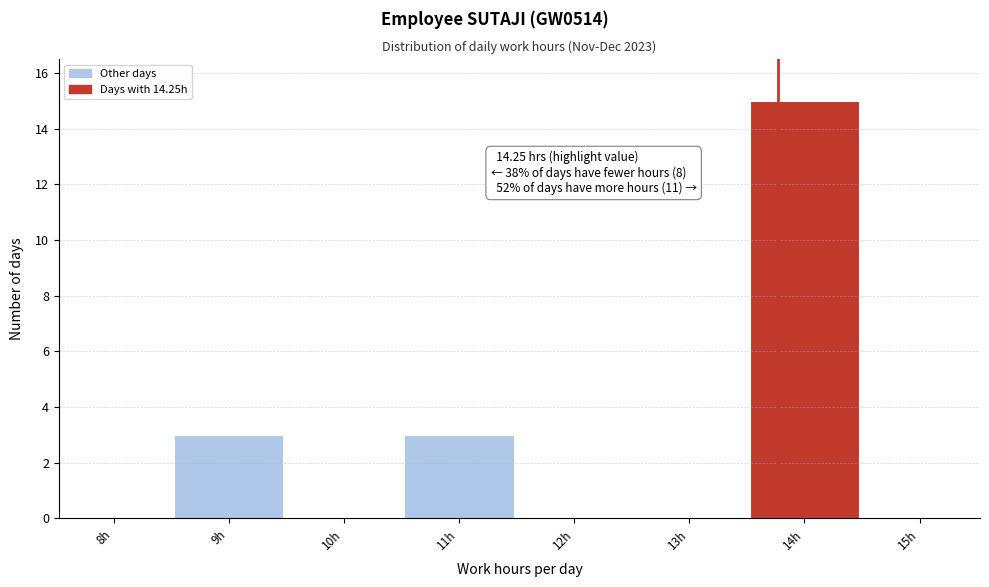

Reading right to left, what are all the values shown in this chart?

15h=0	14h=15	13h=0	12h=0	11h=3	10h=0	9h=3	8h=0